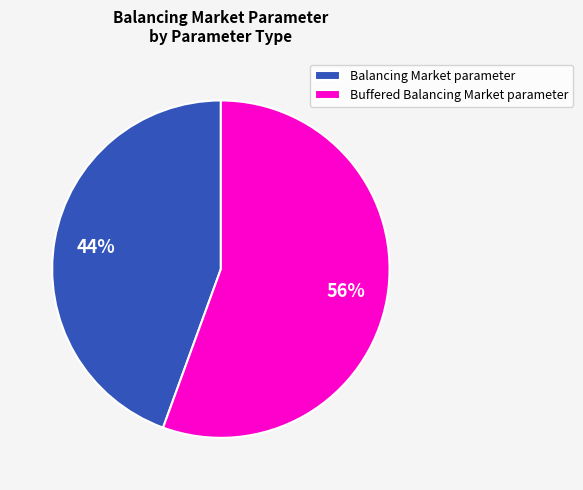

Which slice is the smallest?

Balancing Market parameter